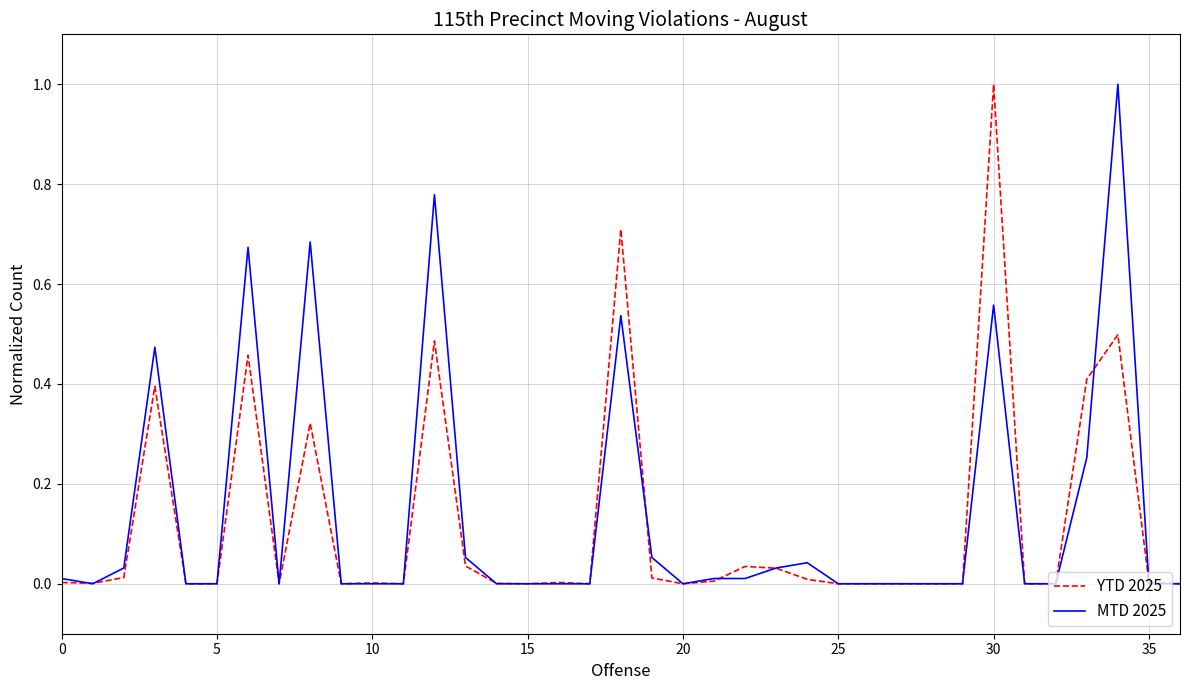

What is the greatest value displayed?

1.0